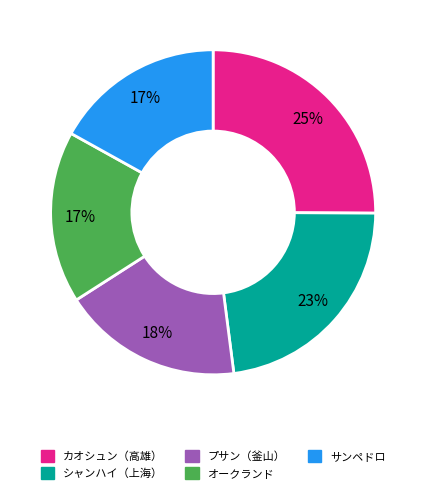

Is there any slice that represents more than half of the pie?

No